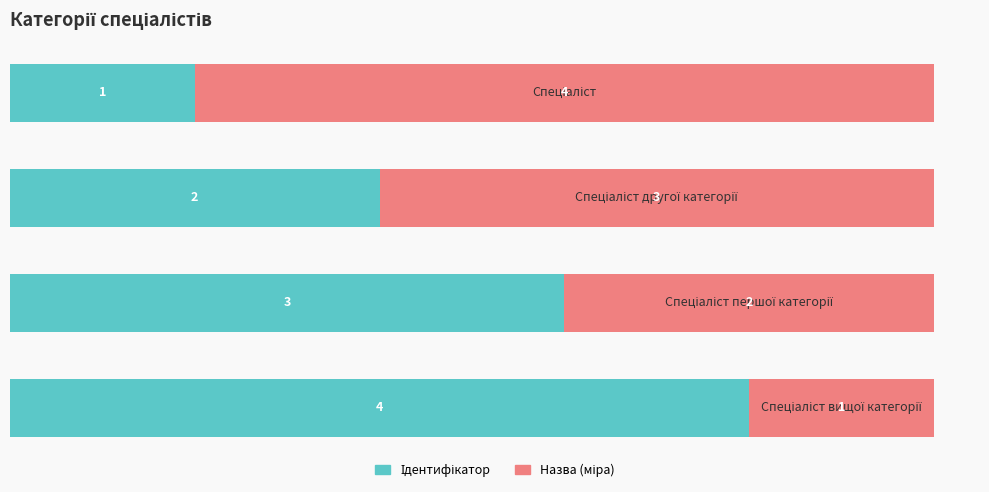

Count the number of categories in the chart.

4